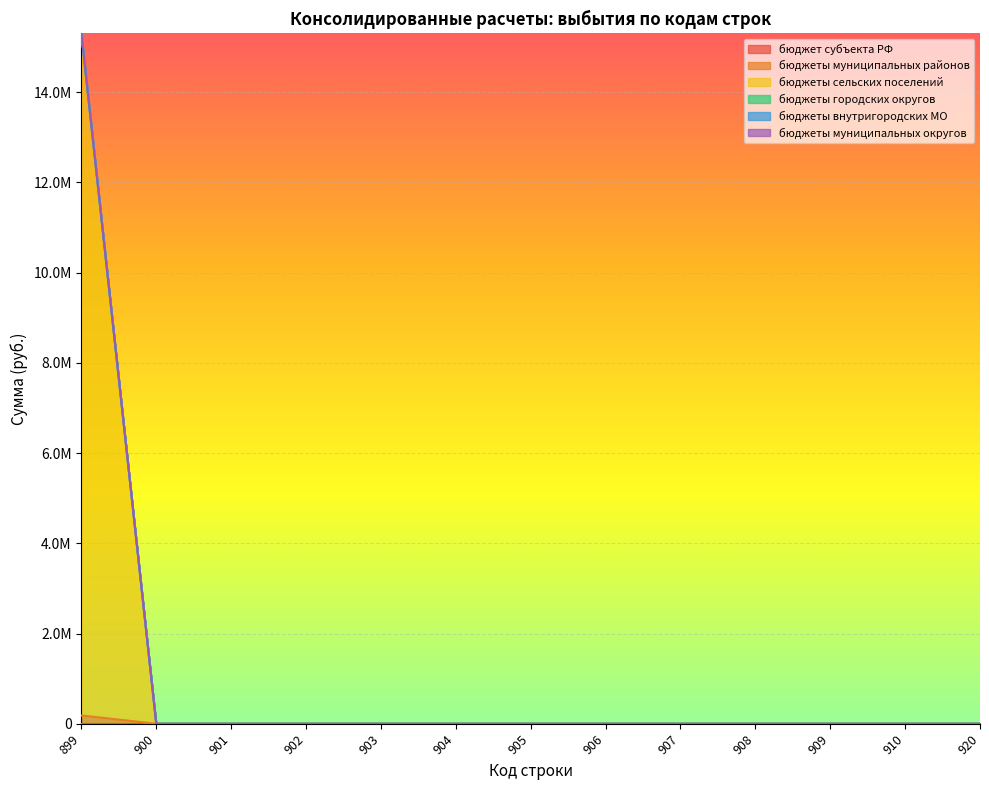

True or false: бюджеты внутригородских МО and бюджеты городских округов intersect in this chart.

False